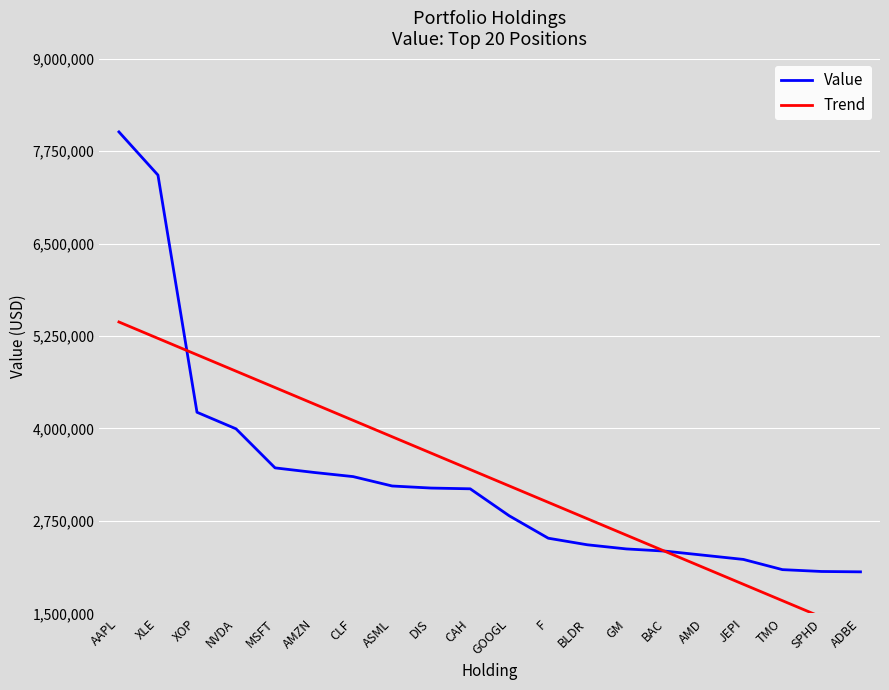

True or false: Trend and Value cross at least once.

True